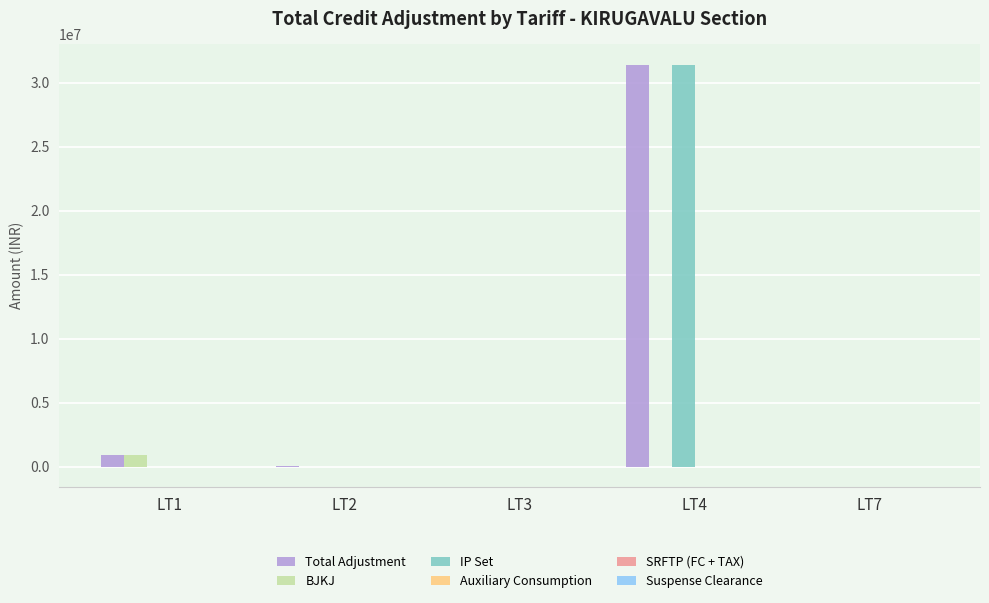

What is the total value across all series at LT3?

5272.6